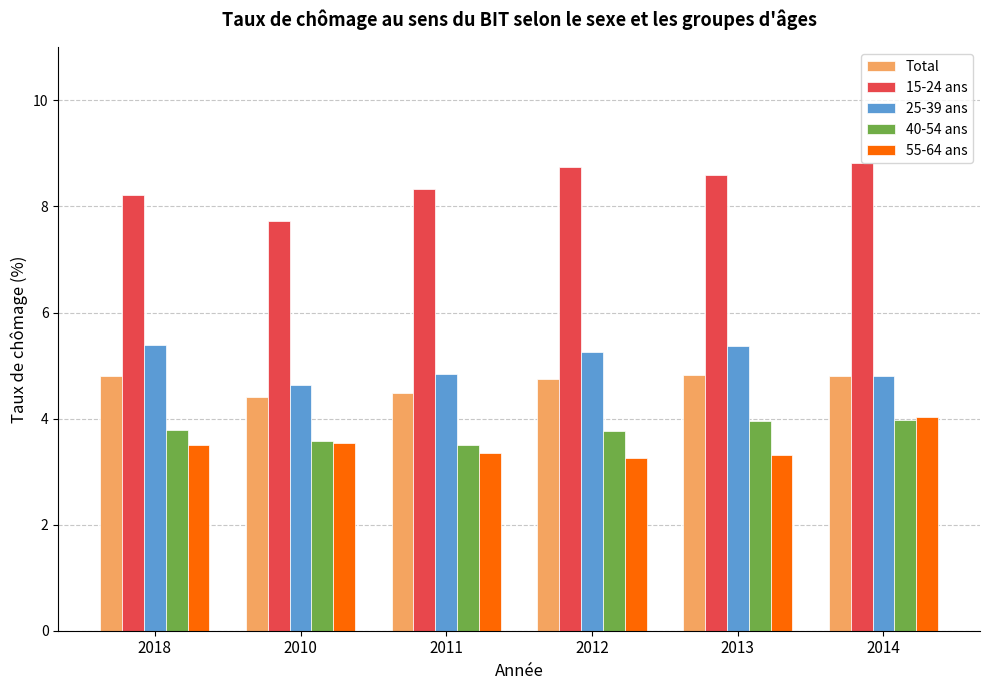

What position from the right is 2018?

6